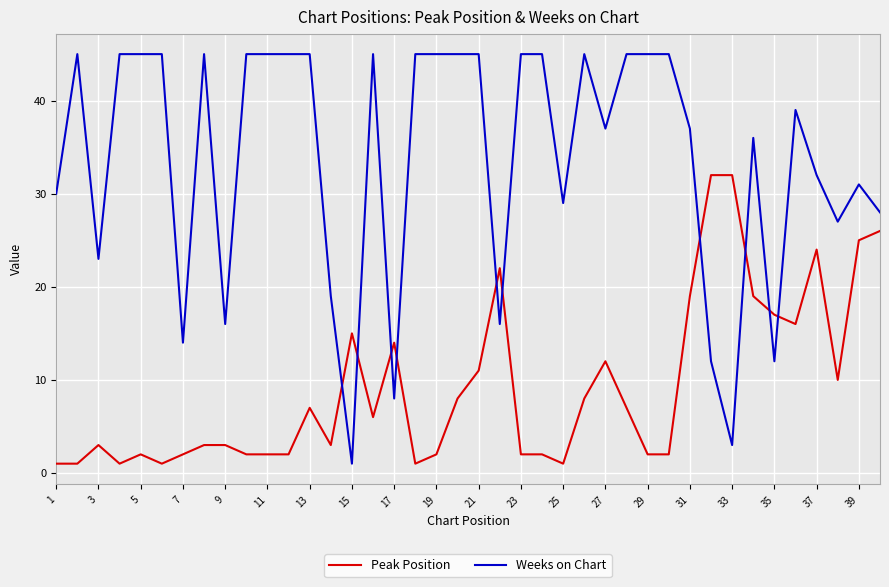

Does the chart display data point markers on the line(s)?

No